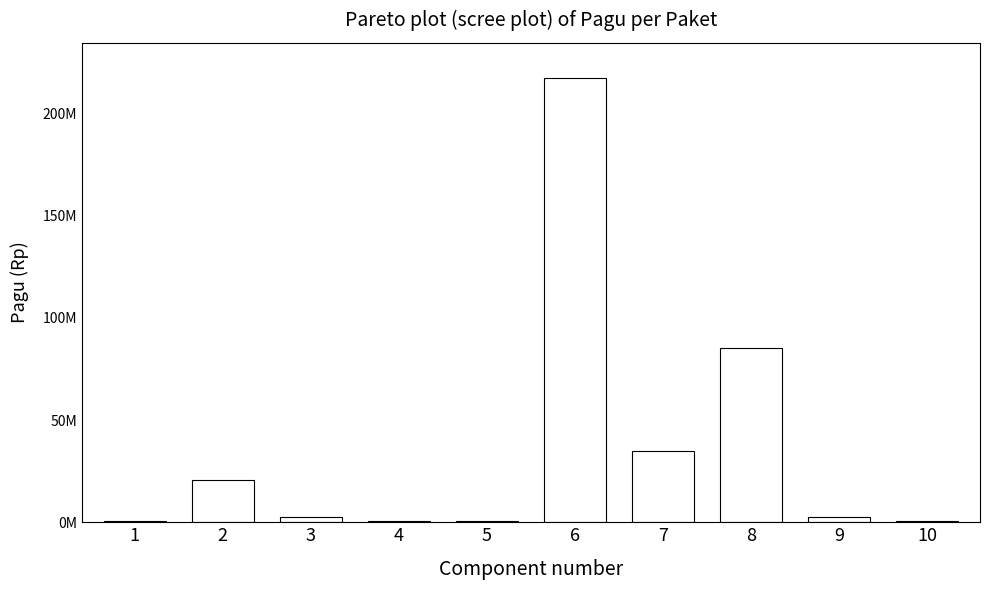

What is the smallest value displayed?

400000